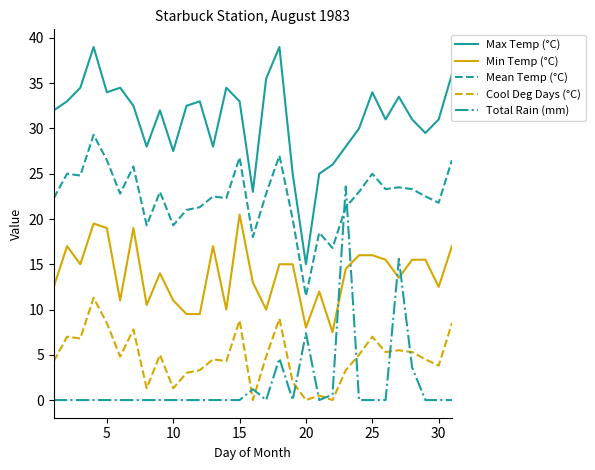

Rank the series by their maximum value, from lowest to highest.

Cool Deg Days (°C), Min Temp (°C), Total Rain (mm), Mean Temp (°C), Max Temp (°C)